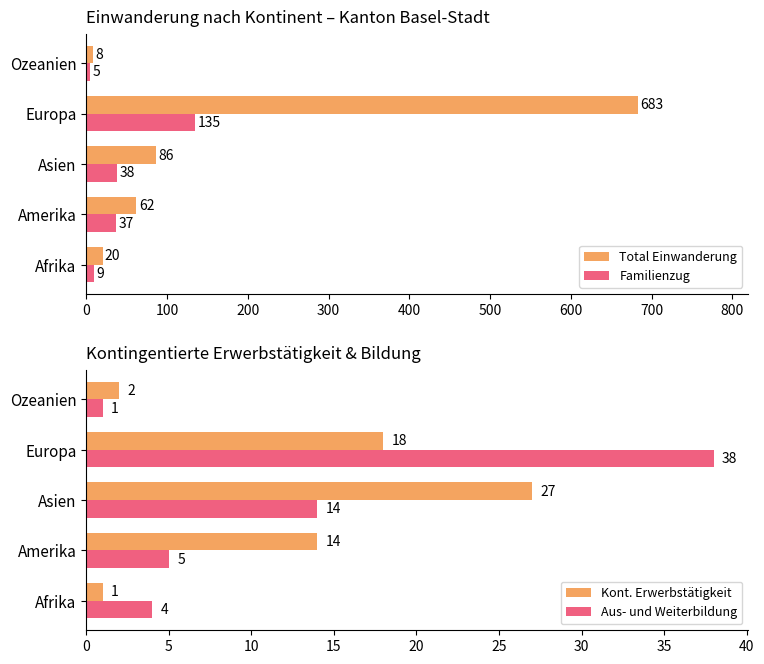

Is it true that Total Einwanderung equals 683 at Europa?

True